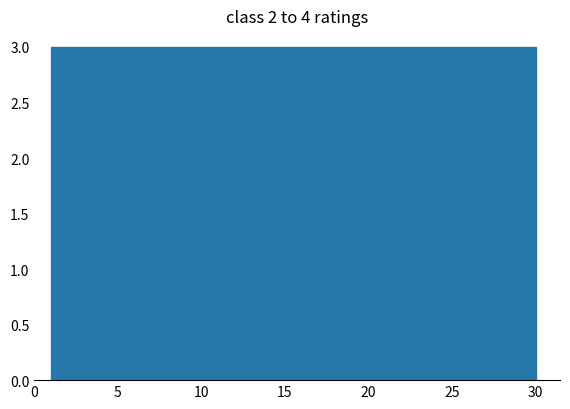

What is the height of the bar covering 15.5 to 18.4 on the x-axis? Neither the bar edges nor the heights are printed on the chart, so give them approximately, as read against the axes.

3